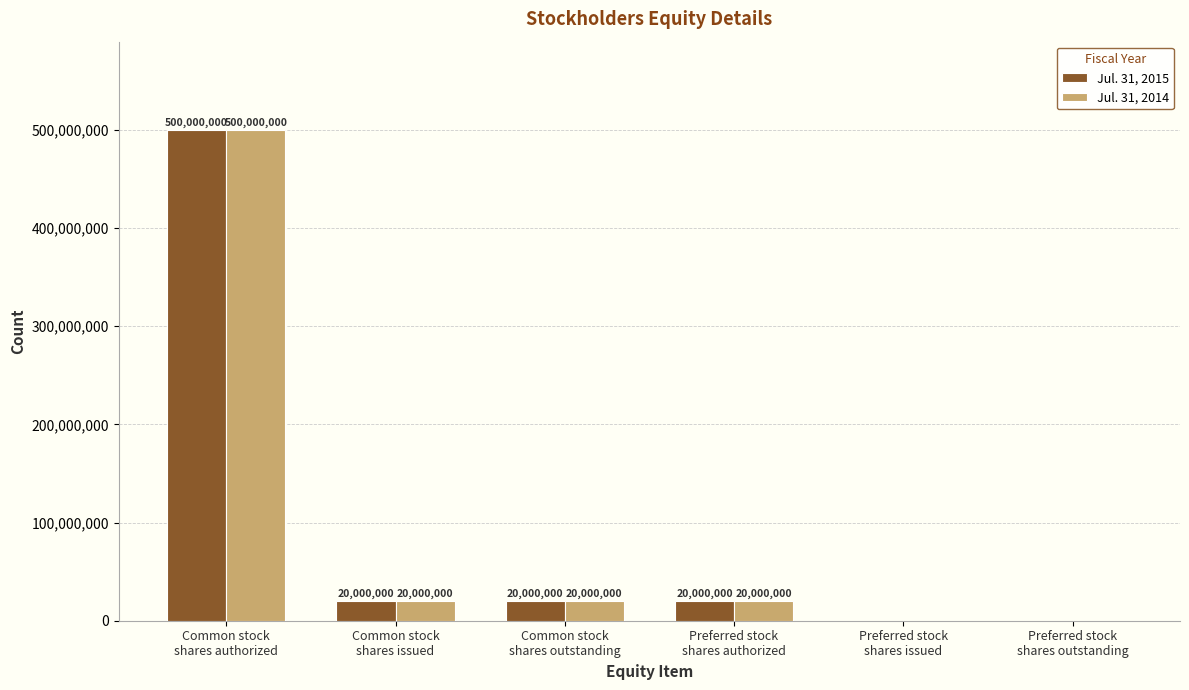

What is the sum of all Jul. 31, 2014 values?

560000000